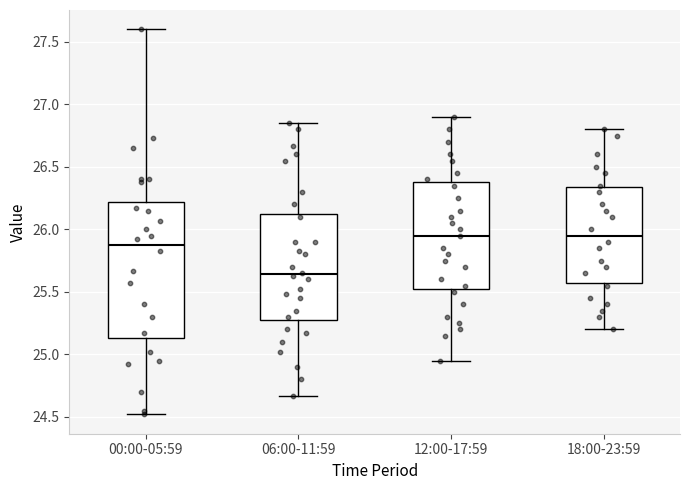

Reading left to right, read every box against the y-axis: the position of its median line, the range the box covers, and the ends of its whiskers. The values are not printed on the chart, so give them approximately, as read against the axis.

00:00-05:59: median 25.90, box 25.15 to 26.20, whiskers 24.50 to 27.60
06:00-11:59: median 25.65, box 25.30 to 26.15, whiskers 24.65 to 26.85
12:00-17:59: median 25.95, box 25.55 to 26.40, whiskers 24.95 to 26.90
18:00-23:59: median 25.95, box 25.60 to 26.35, whiskers 25.20 to 26.80